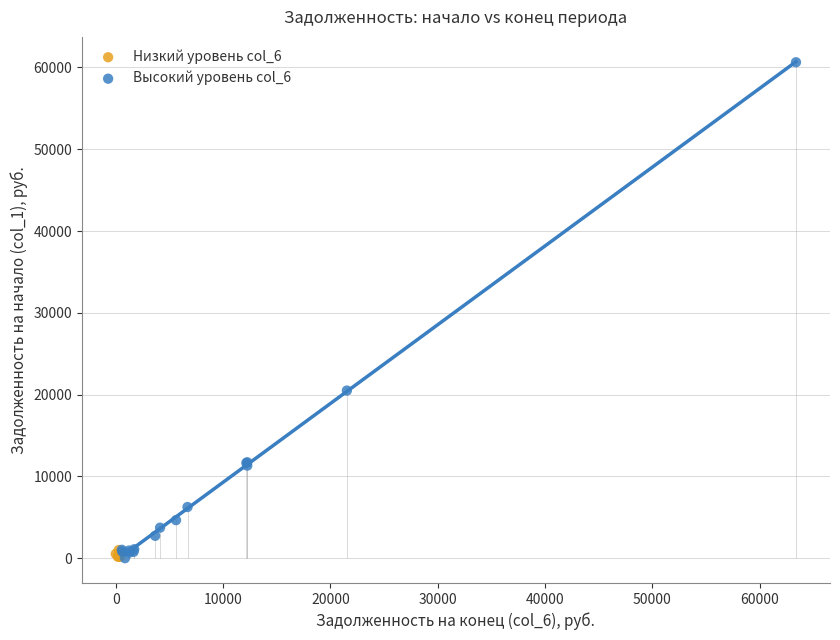

Which series has the largest Y range (max minus min)?

Высокий уровень col_6